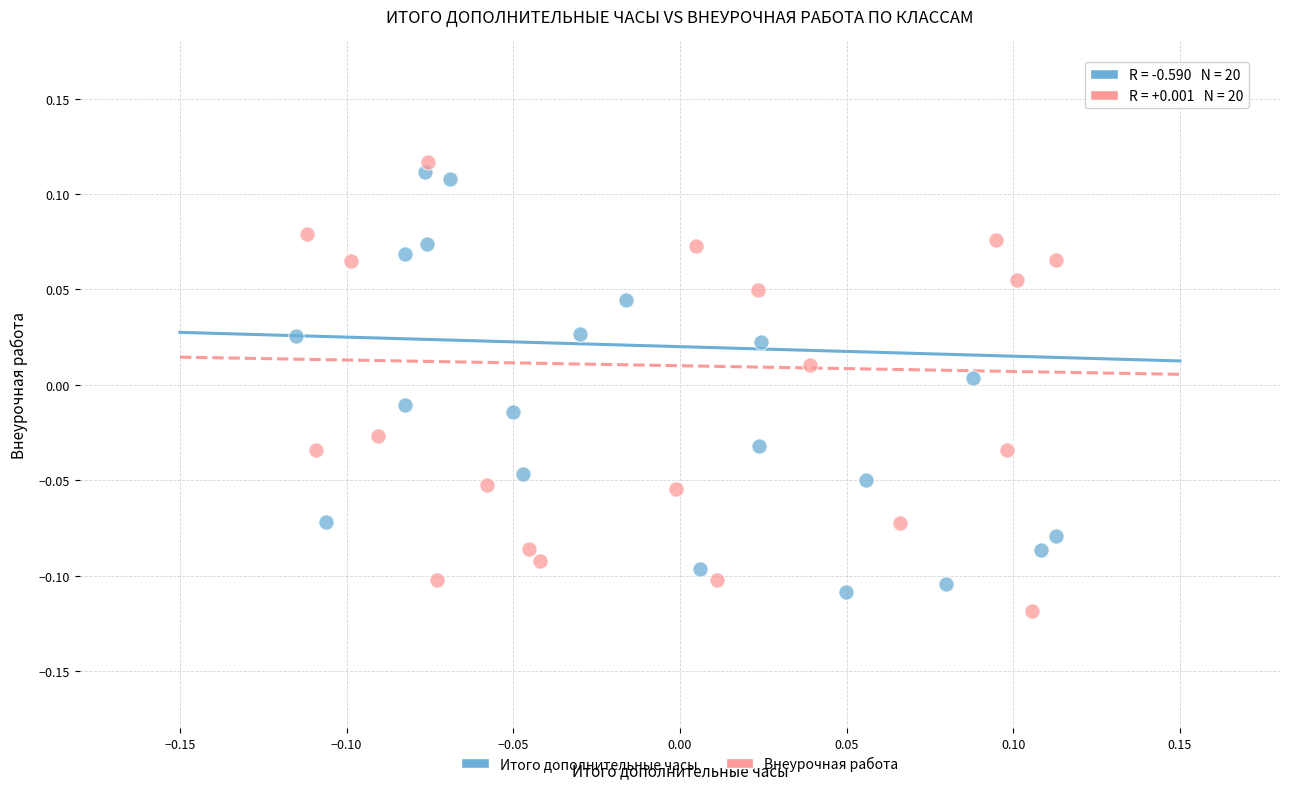

What are all the series names shown in the legend?

Итого дополнительные часы, Внеурочная работа